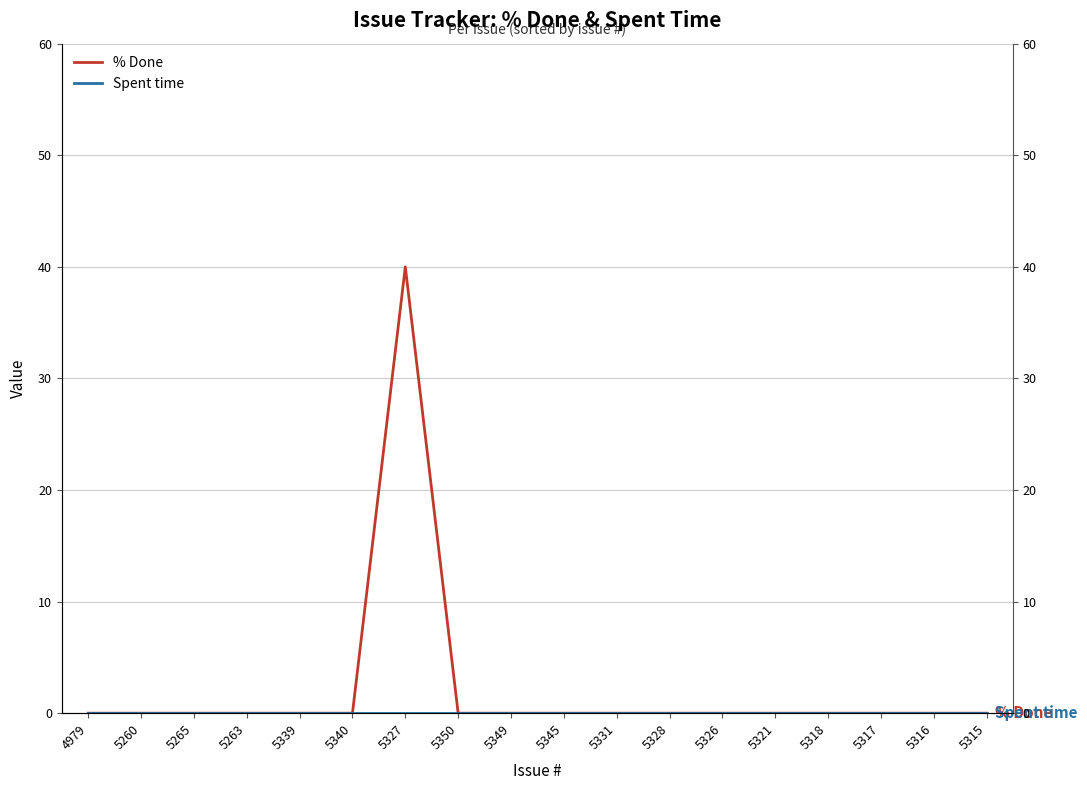

Is the value of % Done at 5327 greater than the value of Spent time at 5317?

Yes